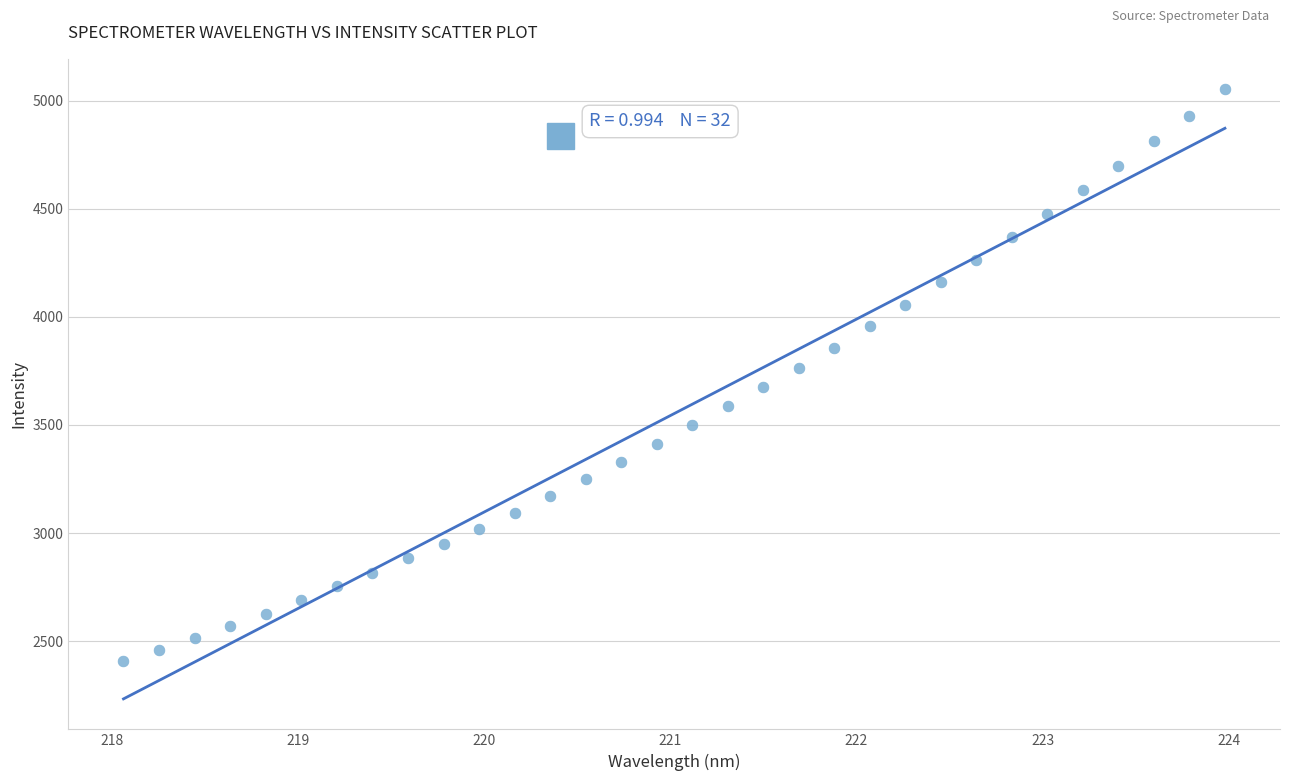

What is the range of X values (max minus min)?

5.9